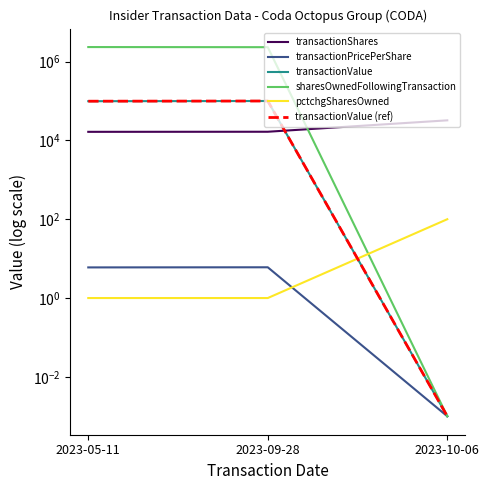

How many lines are shown in the chart?

6